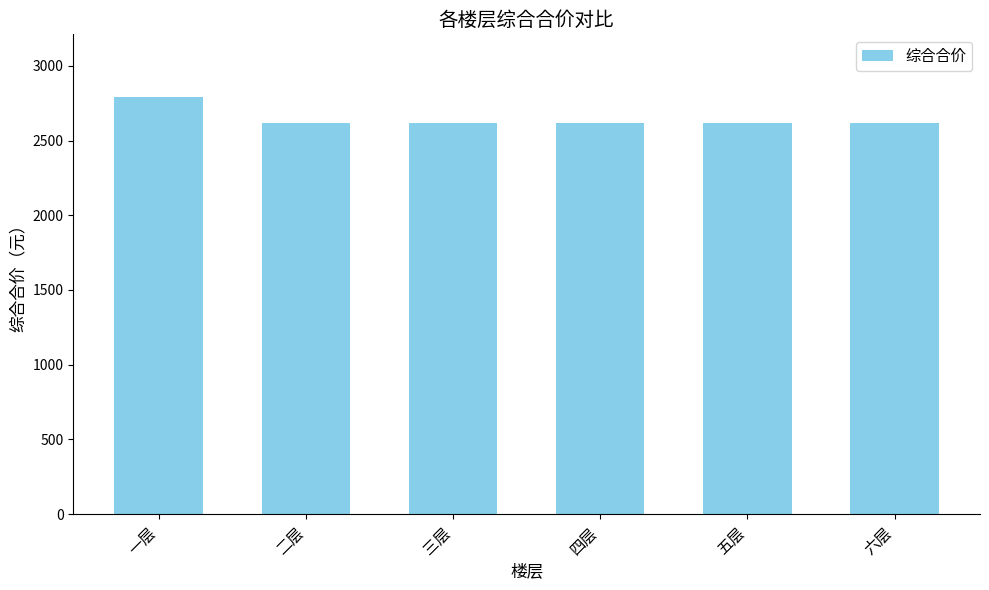

Reading left to right, transcribe all the data shown in this chart.

一层=2792.2	二层=2617.7	三层=2617.7	四层=2617.7	五层=2617.7	六层=2617.7